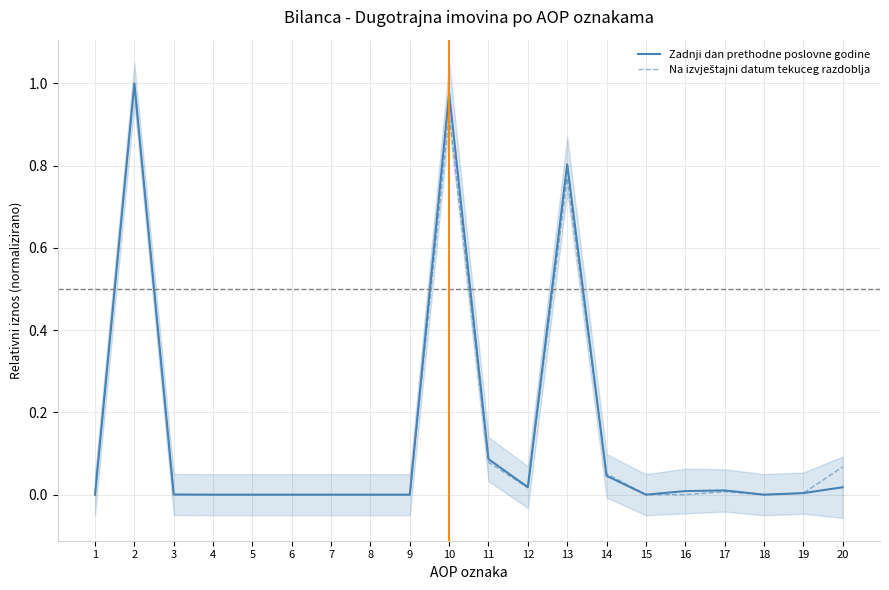

What is the value of the Na izvještajni datum tekuceg razdoblja point at the 11th from the left?

0.1